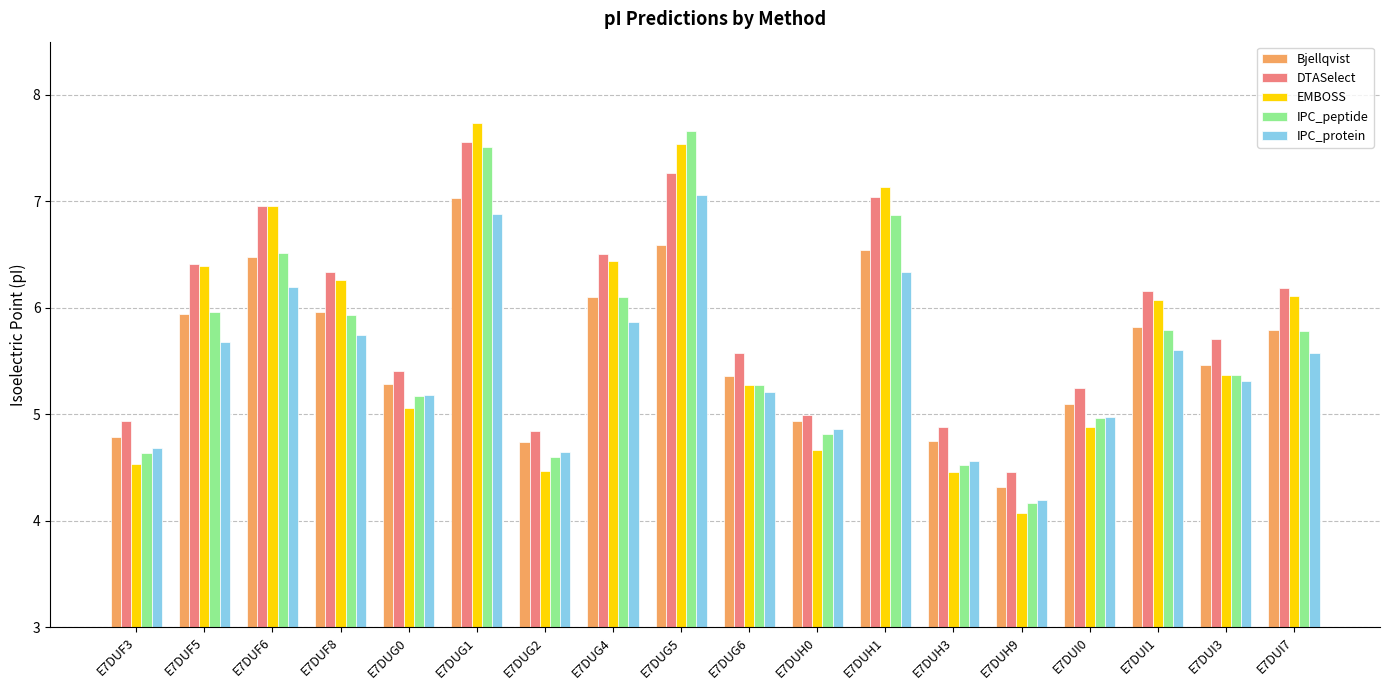

What is the sum of the IPC_protein values at E7DUI1 and E7DUH3?

10.2